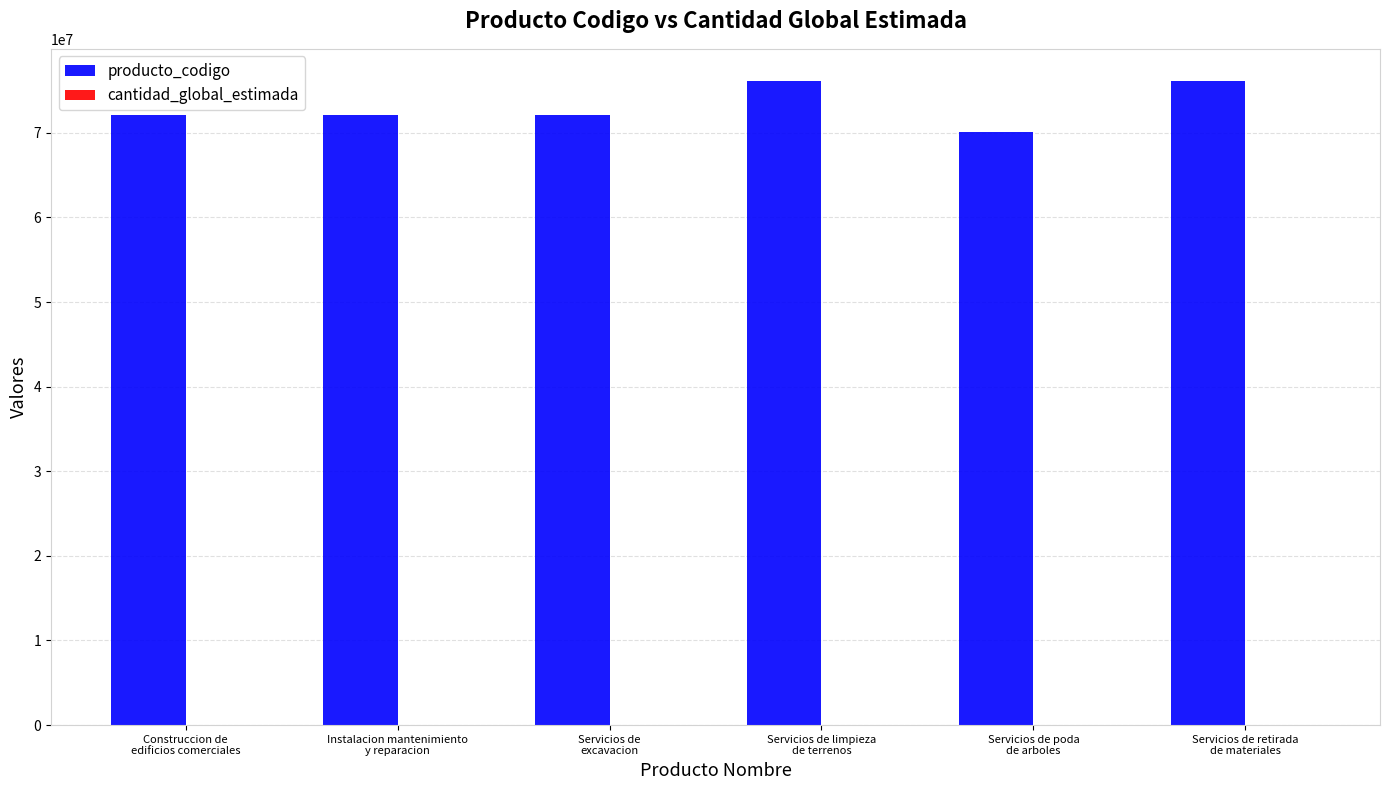

What is the highest value of the producto_codigo series?

76111702